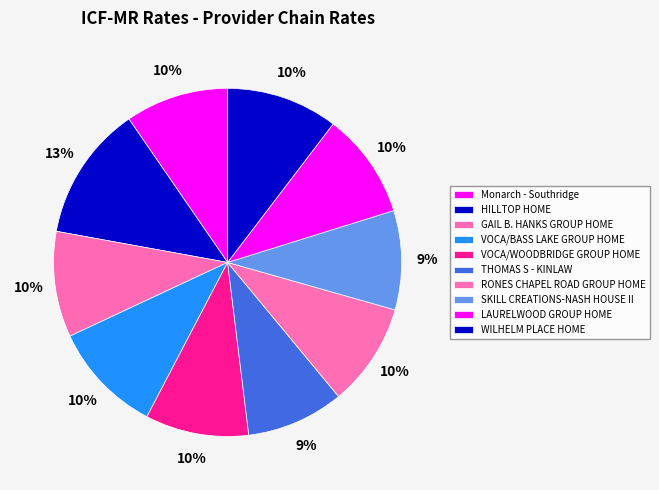

How many segments does this pie chart have?

10